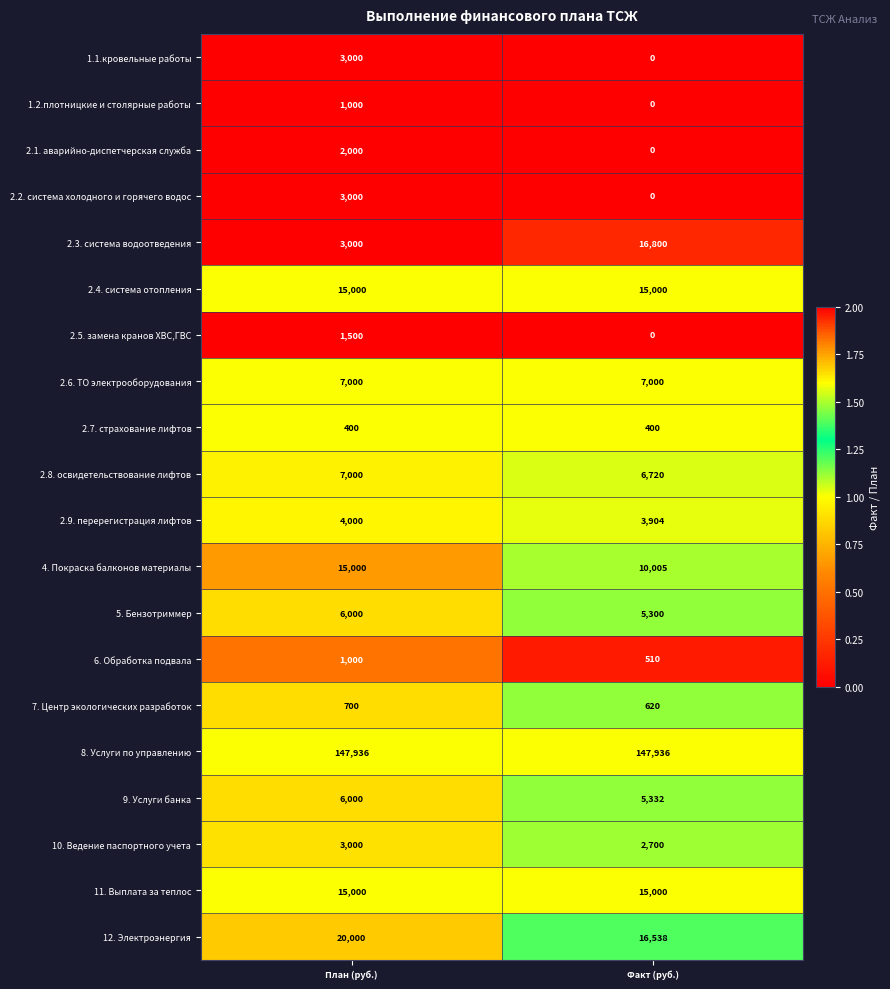

At which label does 6. Обработка подвала reach its minimum?

Факт (руб.)